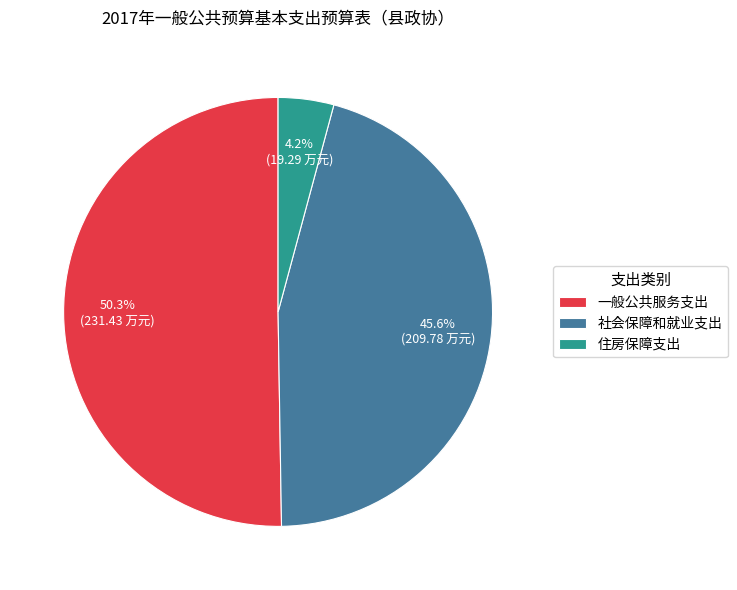

To the nearest percent, what percentage of the pie is 住房保障支出?

4%